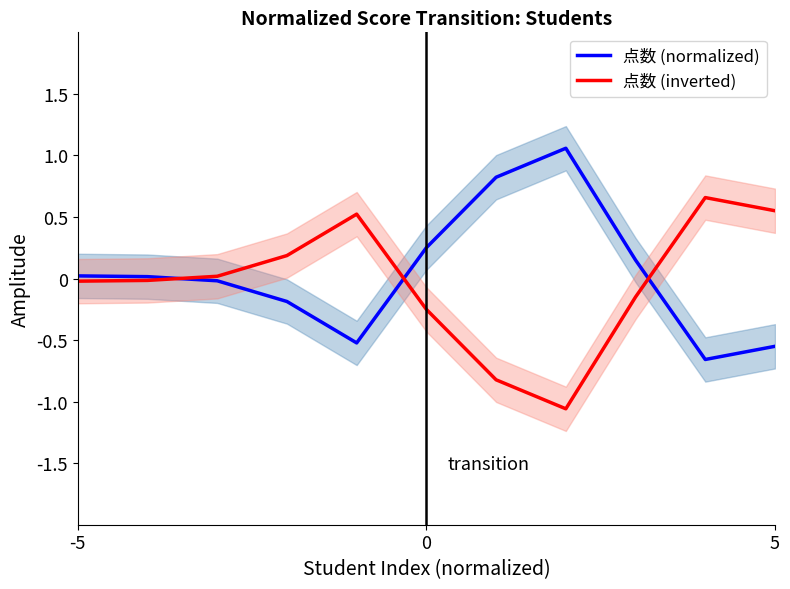

How many lines are shown in the chart?

2